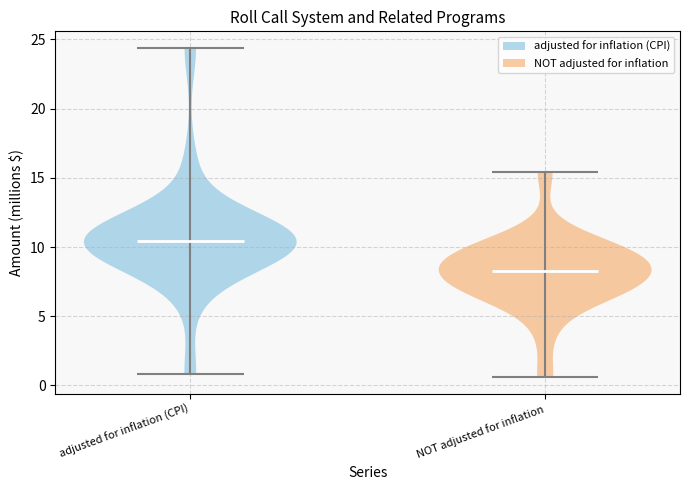

Reading left to right, read every violin against the y-axis: where its median line is, and the lowest and highest points it reaches. The values are not printed on the chart, so give them approximately, as read against the axis.

adjusted for inflation (CPI): median line 10.5, lowest point 1.0, highest point 24.5
NOT adjusted for inflation: median line 8.5, lowest point 0.5, highest point 15.5